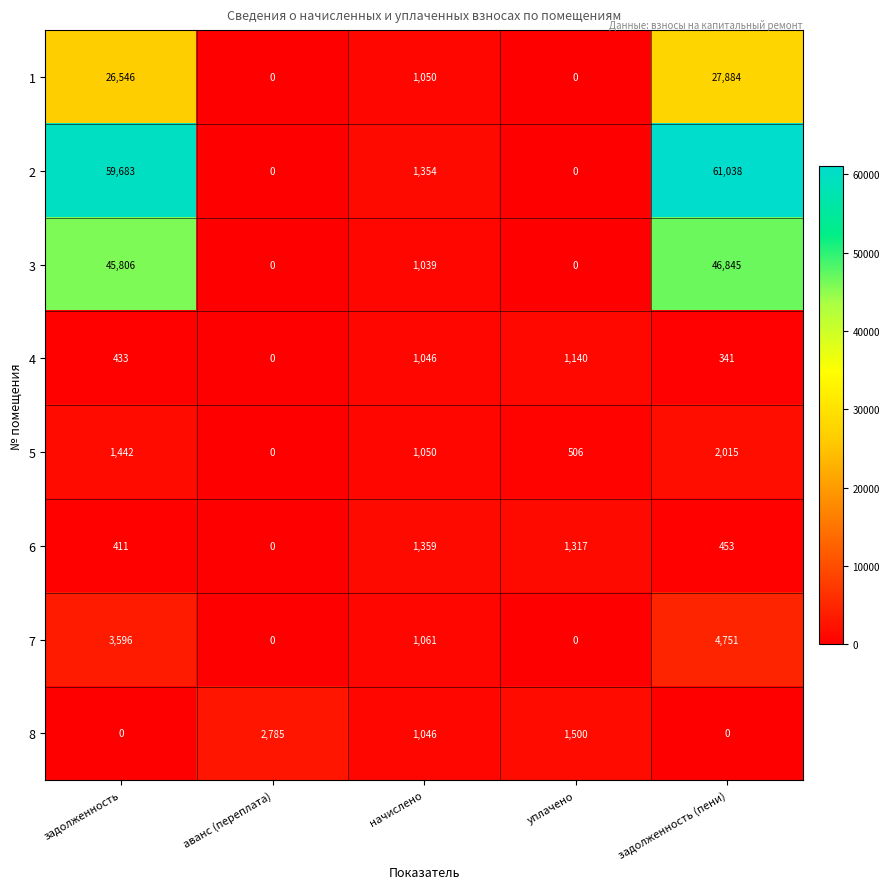

What is the difference between the second highest and minimum values in the 4 series?

1046